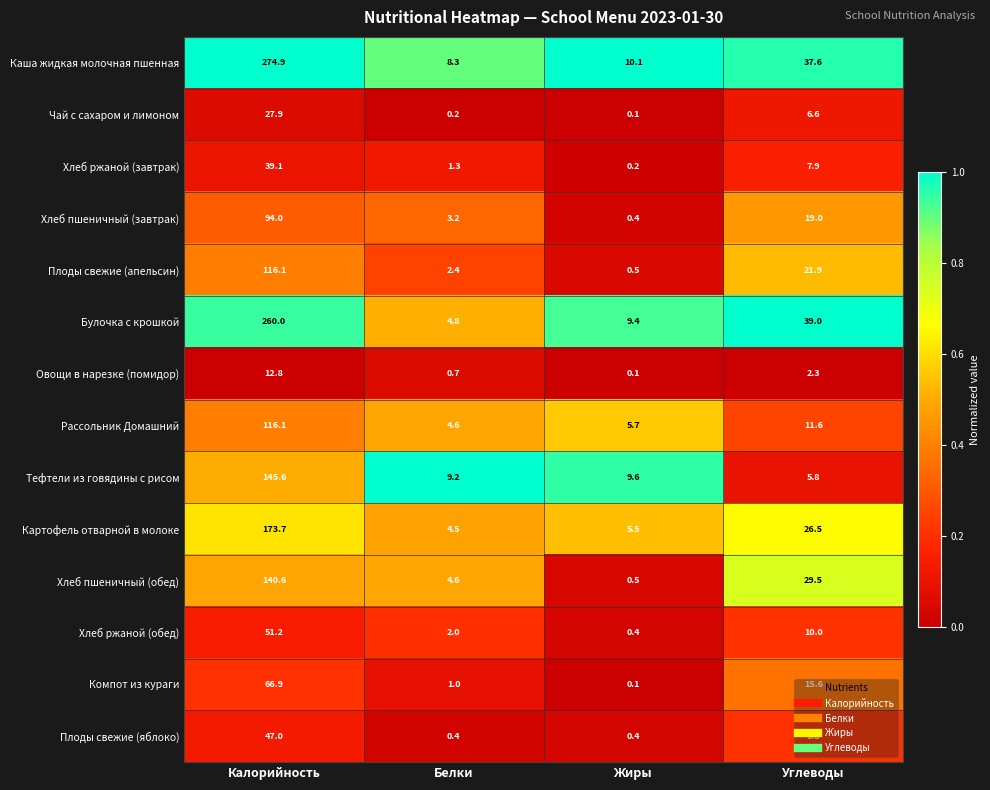

Which series has the largest range (max minus min)?

Каша жидкая молочная пшенная